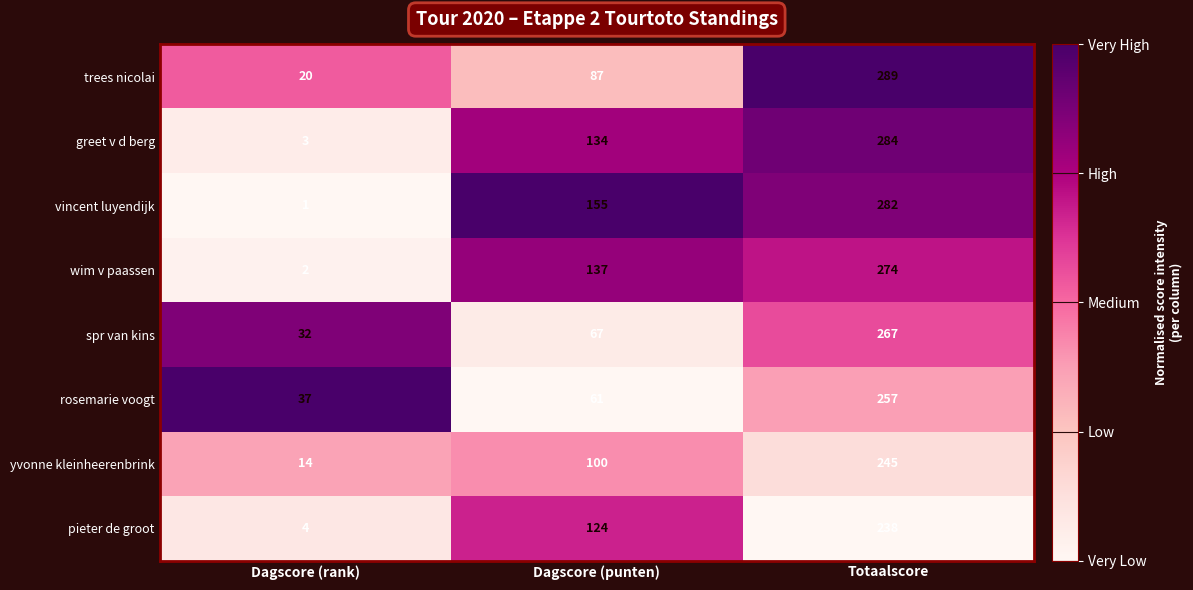

What is the total value across all series at Totaalscore?

2136